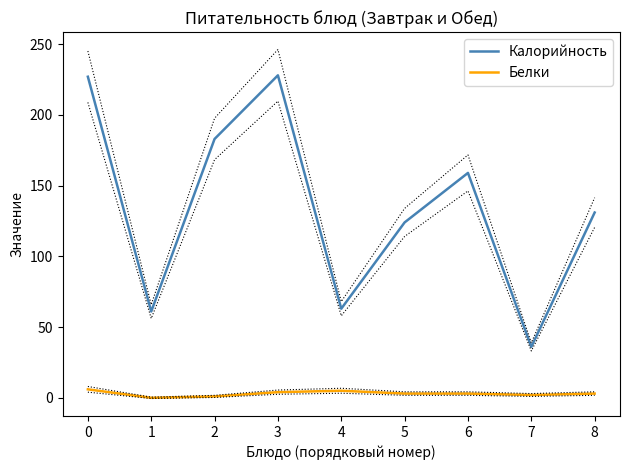

What are all the series names shown in the legend?

Калорийность, Белки